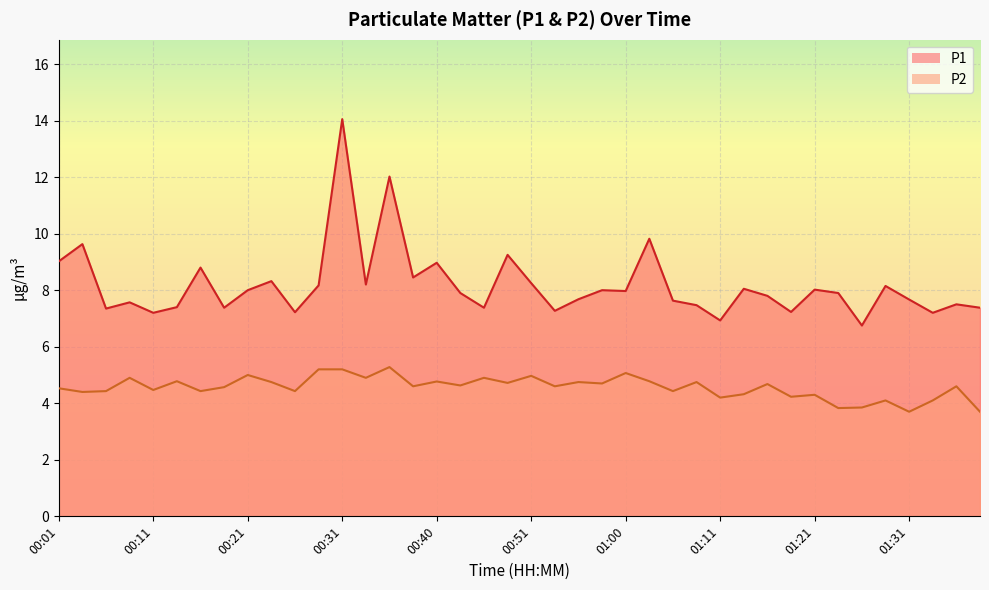

How many series are shown in this chart?

2